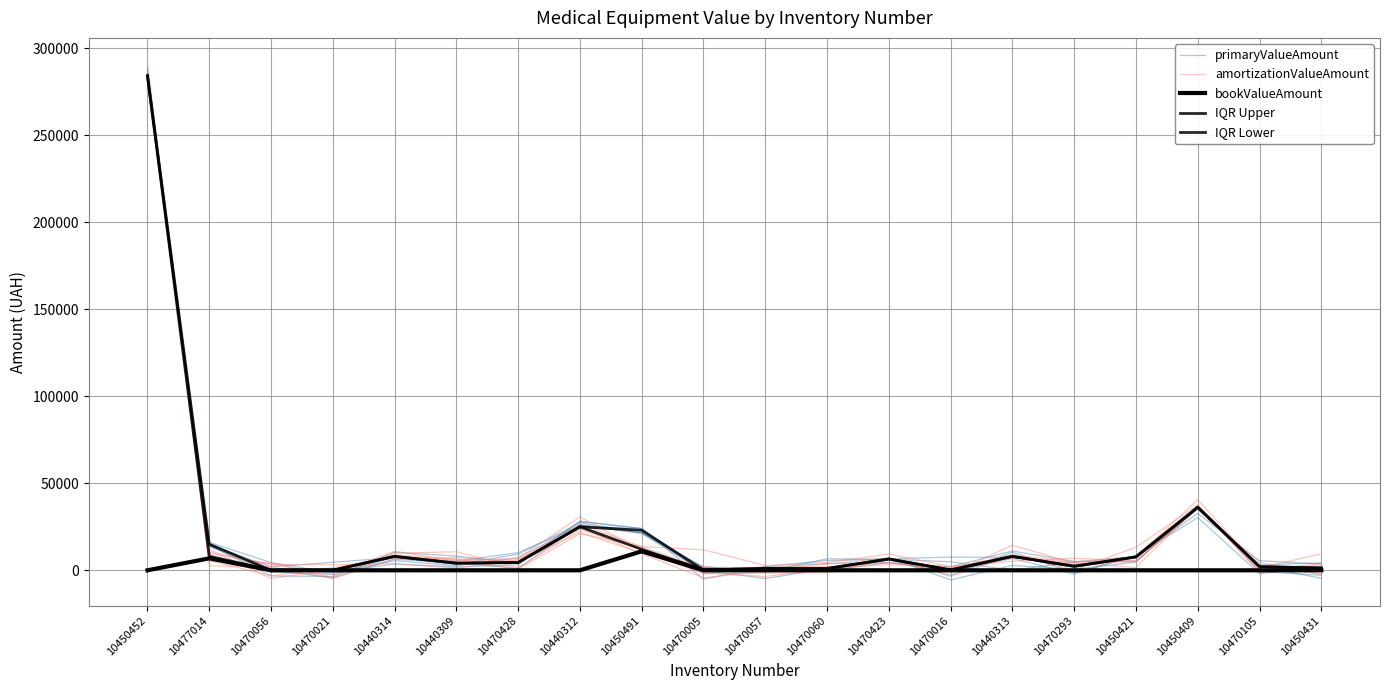

What is the greatest value displayed?

286573.1